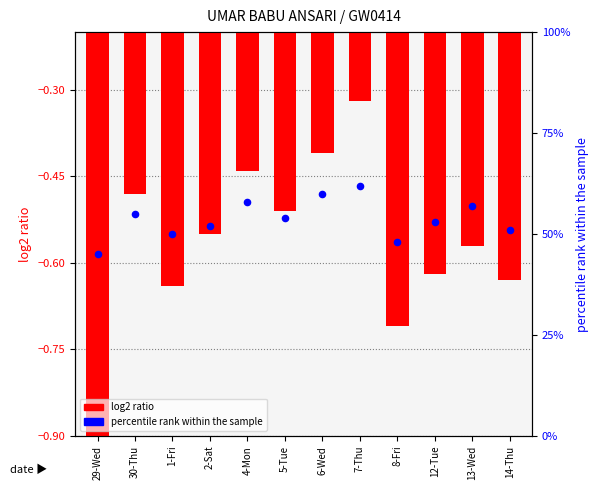

Is the value of percentile rank within the sample at 6-Wed greater than the value of log2 ratio at 12-Tue?

Yes